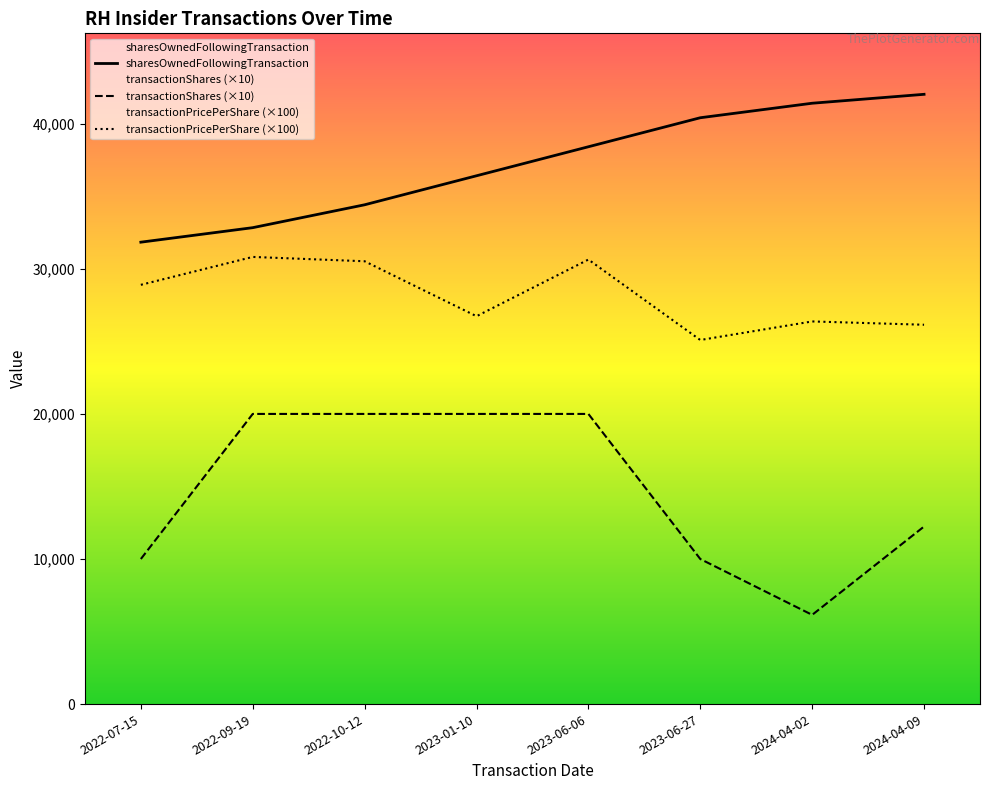

What is the spread (max minus min) of values at 2023-06-27?

30416.0